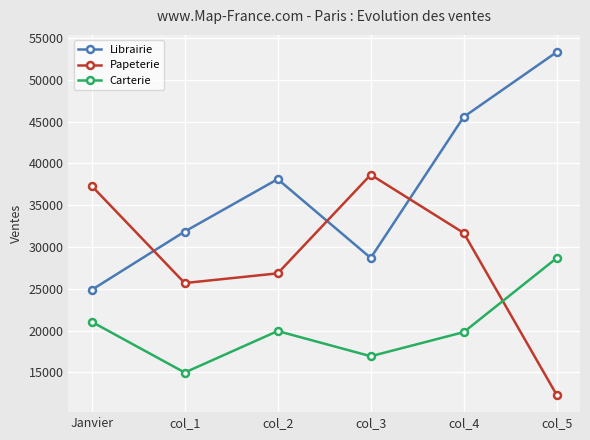

The value of Carterie at col_4 is 19820. True or false?

True